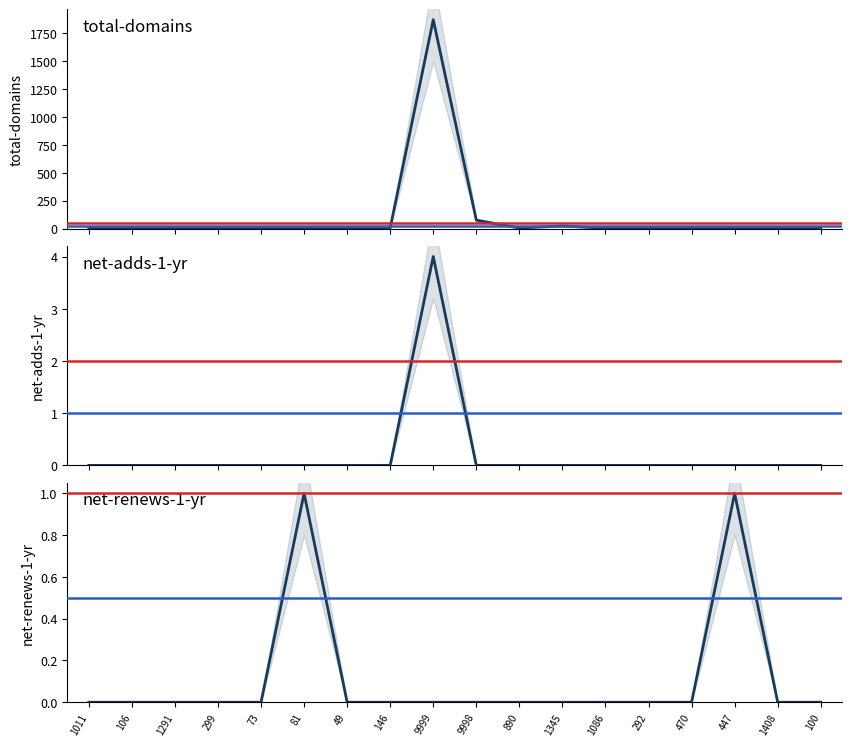

Between 106 and 1345, which series saw the biggest shift?

total-domains